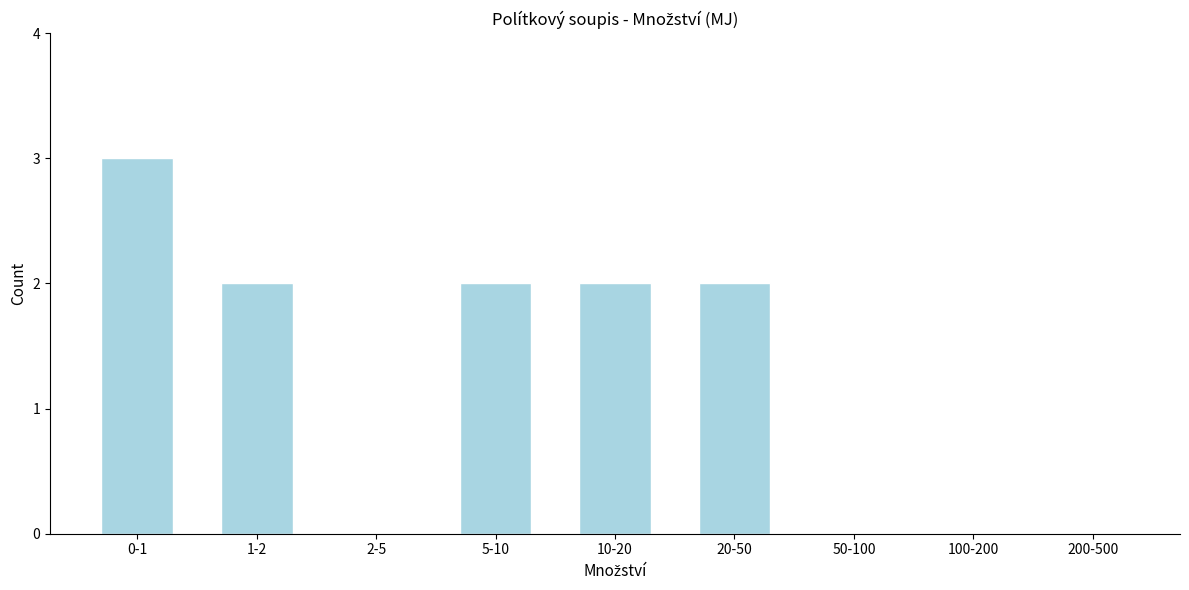

Reading left to right, transcribe all the data shown in this chart.

0-1=3	1-2=2	2-5=0	5-10=2	10-20=2	20-50=2	50-100=0	100-200=0	200-500=0